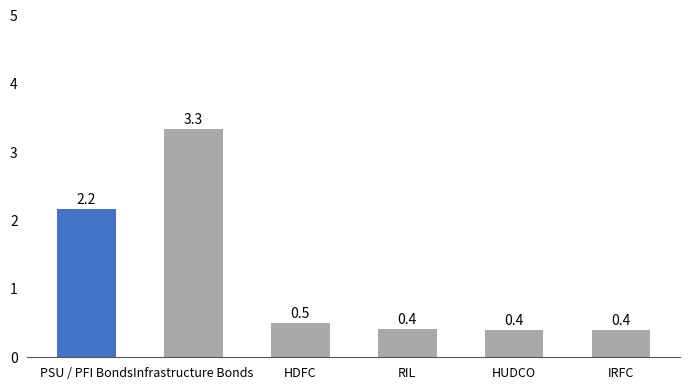

What is the label of the 5th bar from the left?

HUDCO